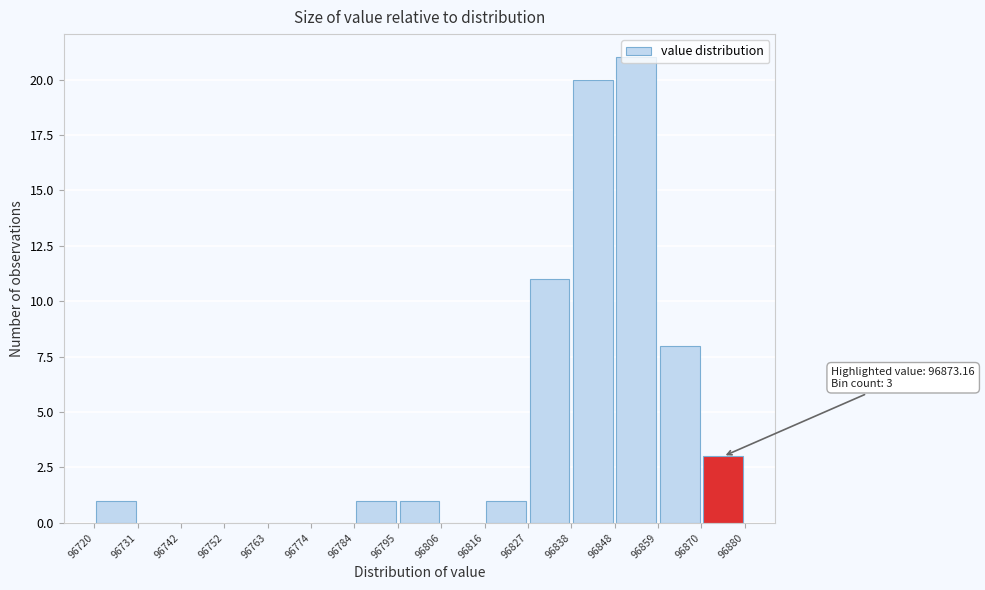

Which range on the x-axis has the tallest bar?

96848 to 96859